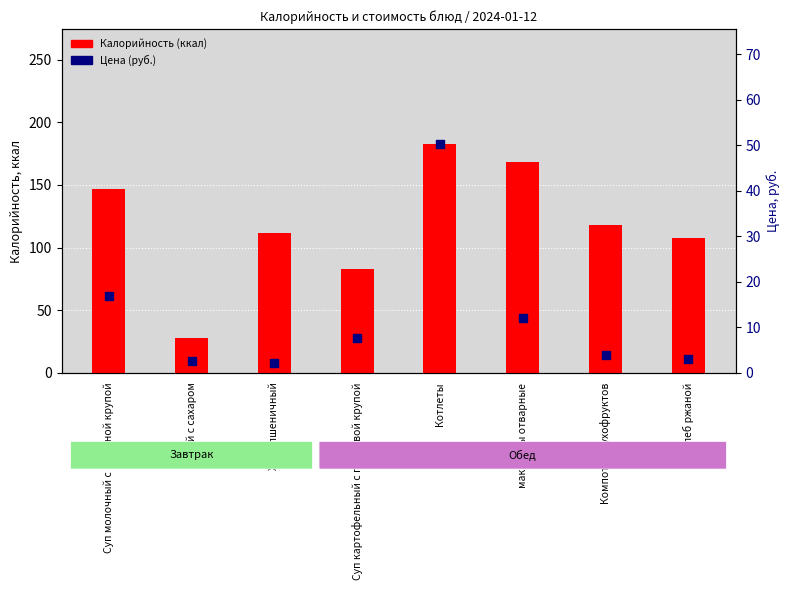

Which series has the largest total across all categories?

Калорийность (ккал)